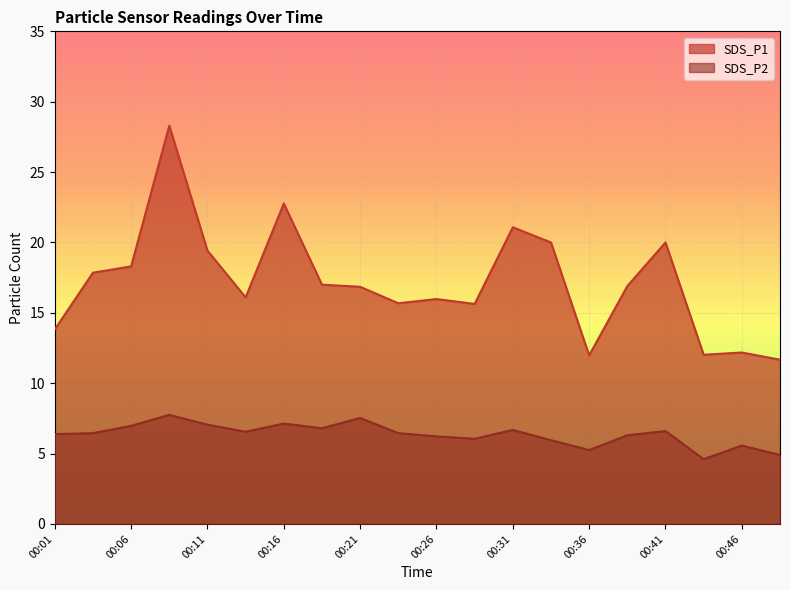

What are all the series names shown in the legend?

SDS_P1, SDS_P2